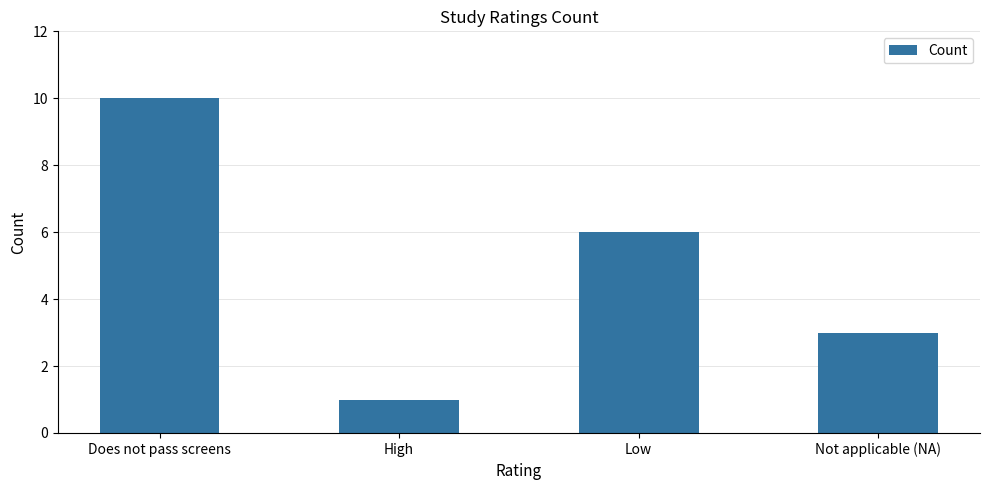

What is the label of the 1st bar from the left?

Does not pass screens